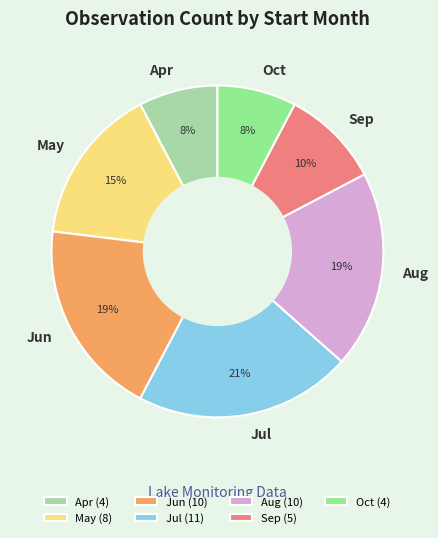

To the nearest percent, what percentage of the pie is Apr?

8%